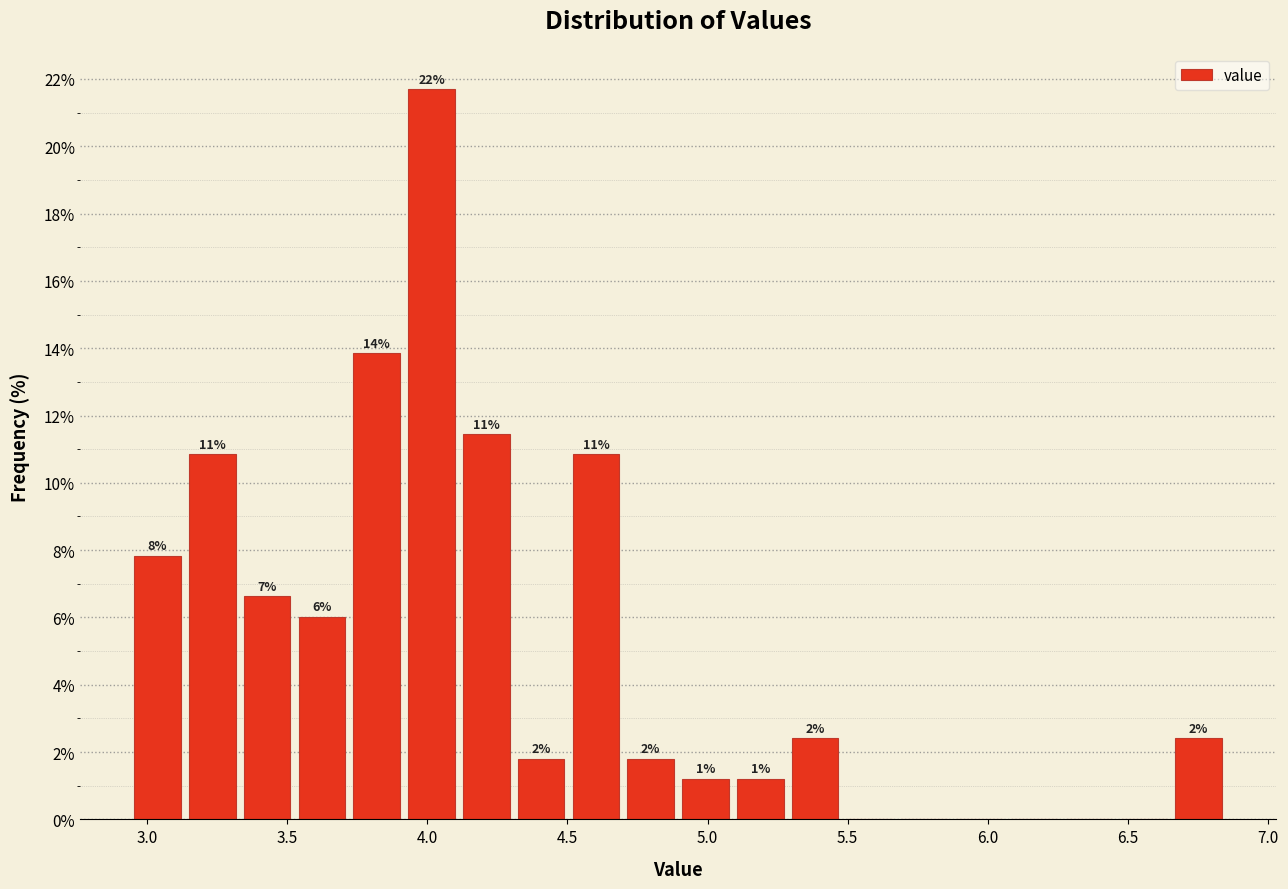

Read against the x-axis, roughly where is the centre of the tallest bar?

4.00